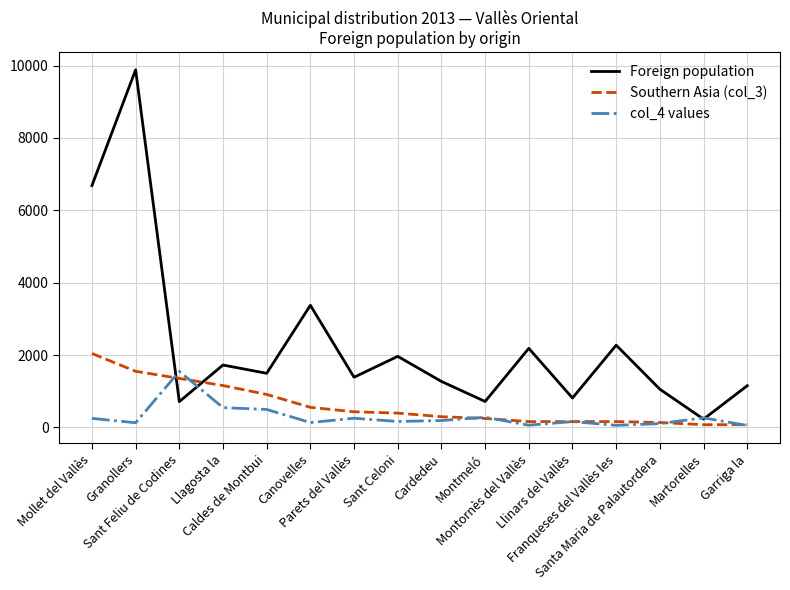

What is the smallest value displayed?

52